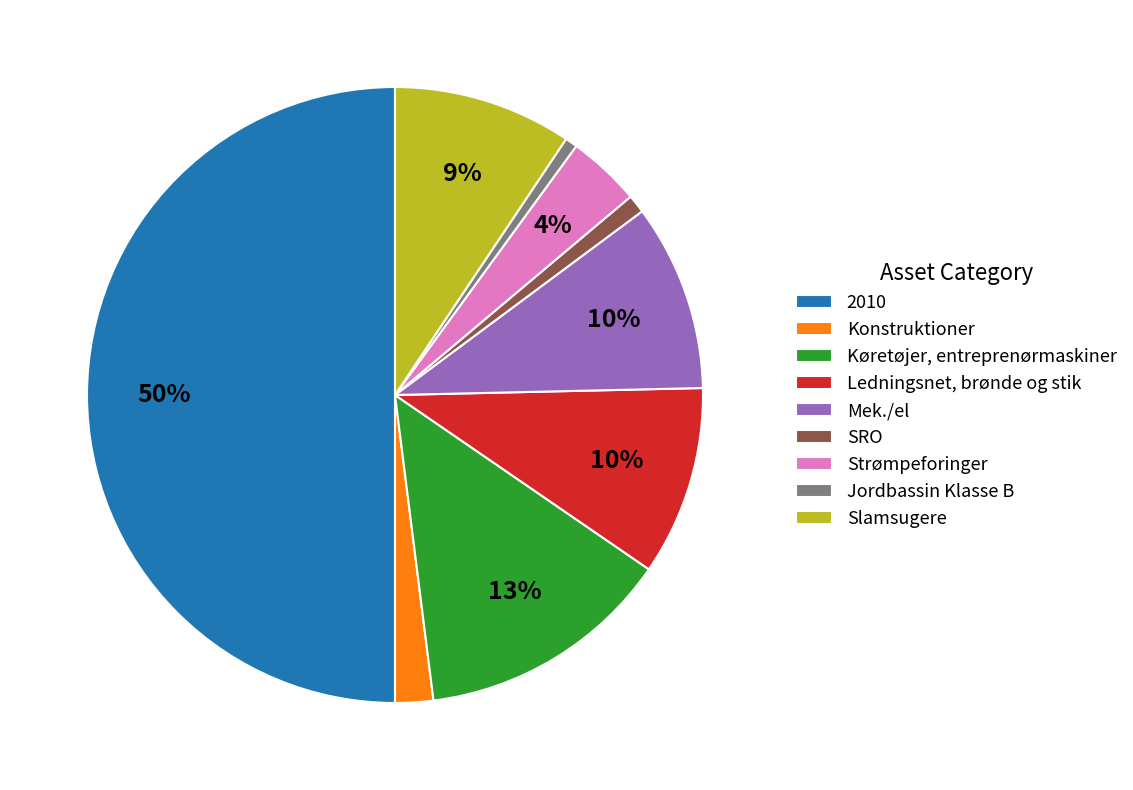

Do SRO and Køretøjer, entreprenørmaskiner together represent more than half of the pie?

No